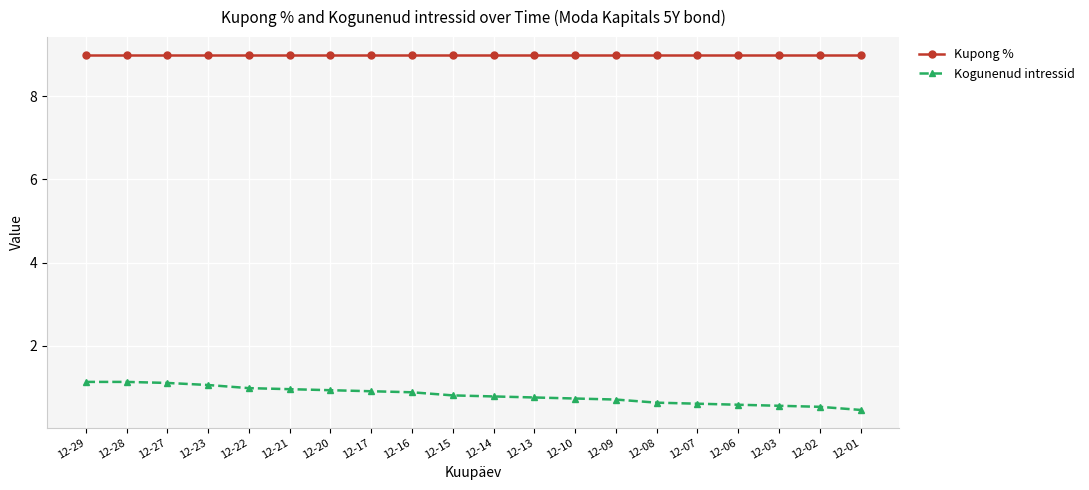

What is the approximate value of Kupong % at 12-02?

9.0